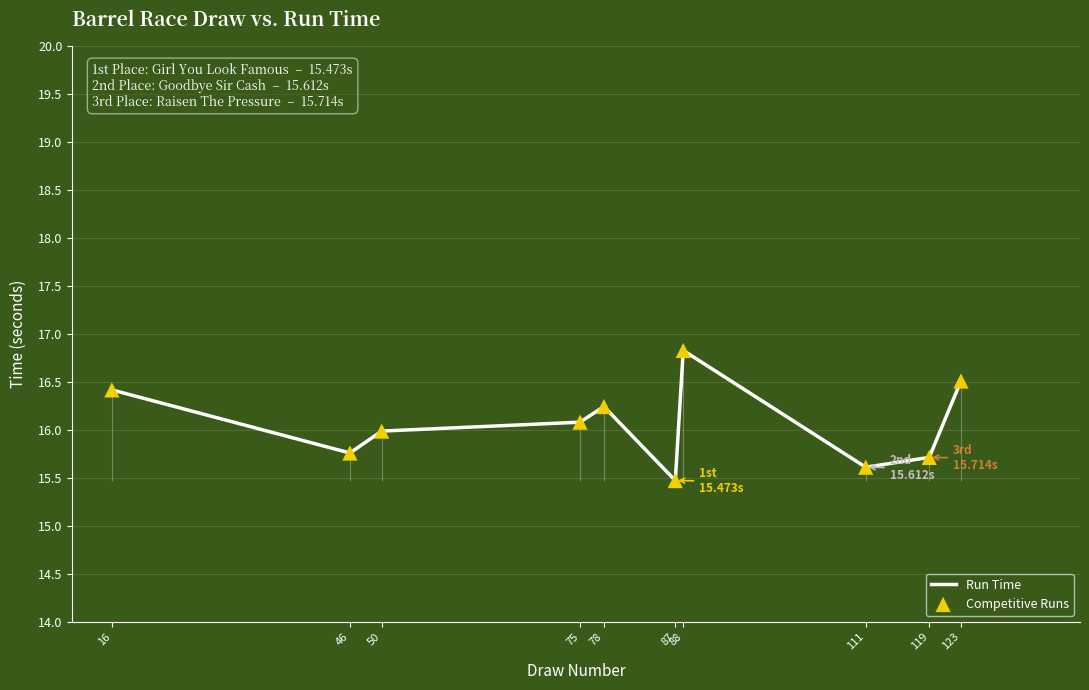

Which series has the largest total across all categories?

Run Time